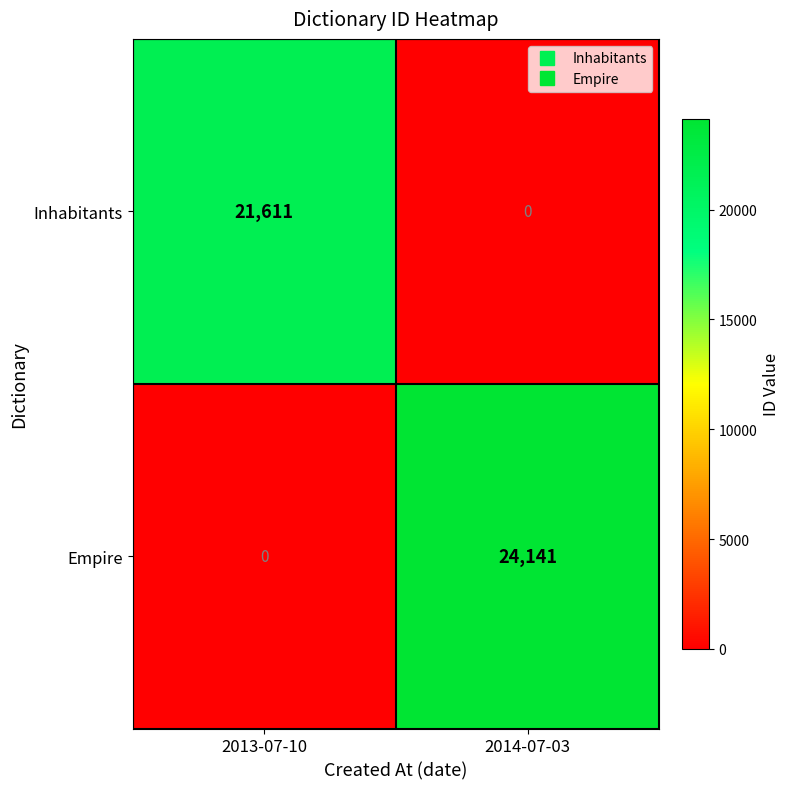

Reading left to right, transcribe all the data shown in this chart.

Inhabitants: 2013-07-10=21611	2014-07-03=0
Empire: 2013-07-10=0	2014-07-03=24141